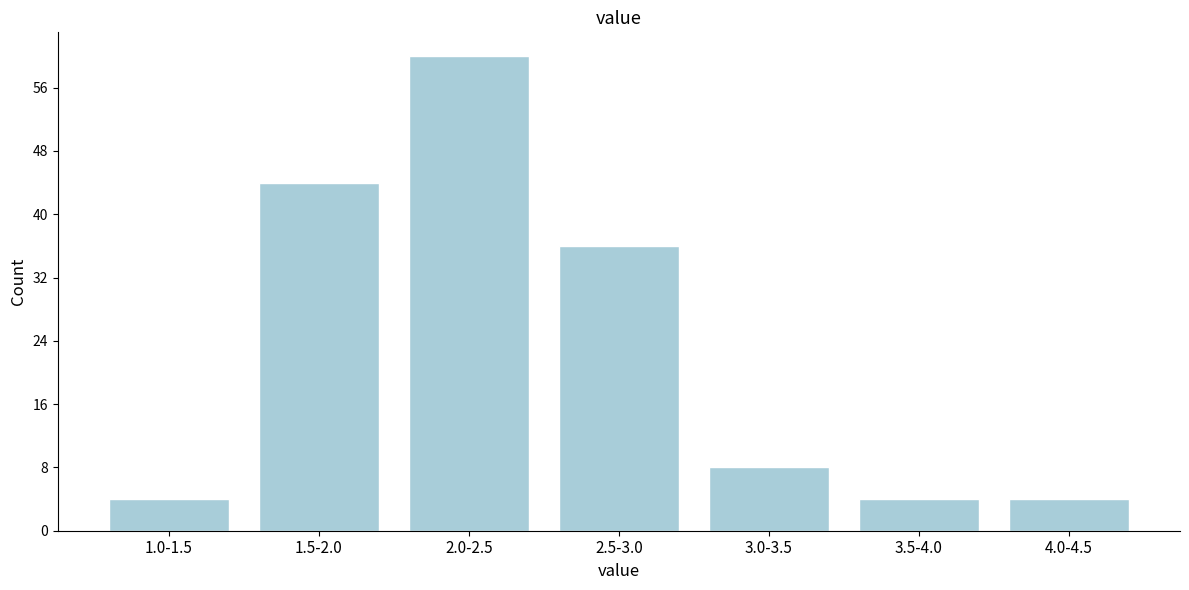

Reading left to right, extract all data points from this chart.

4	44	60	36	8	4	4